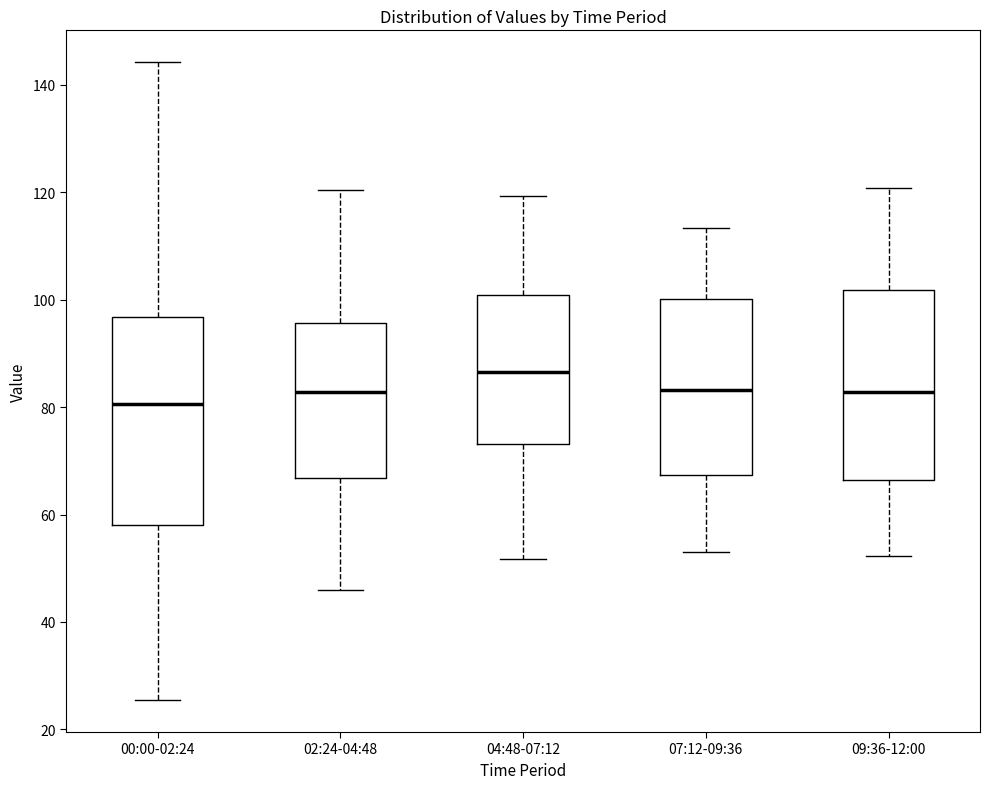

Reading left to right, read every box against the y-axis: the position of its median line, the range the box covers, and the ends of its whiskers. The values are not printed on the chart, so give them approximately, as read against the axis.

00:00-02:24: median 80, box 58 to 96, whiskers 26 to 144
02:24-04:48: median 82, box 66 to 96, whiskers 46 to 120
04:48-07:12: median 86, box 74 to 100, whiskers 52 to 120
07:12-09:36: median 84, box 68 to 100, whiskers 54 to 114
09:36-12:00: median 82, box 66 to 102, whiskers 52 to 120